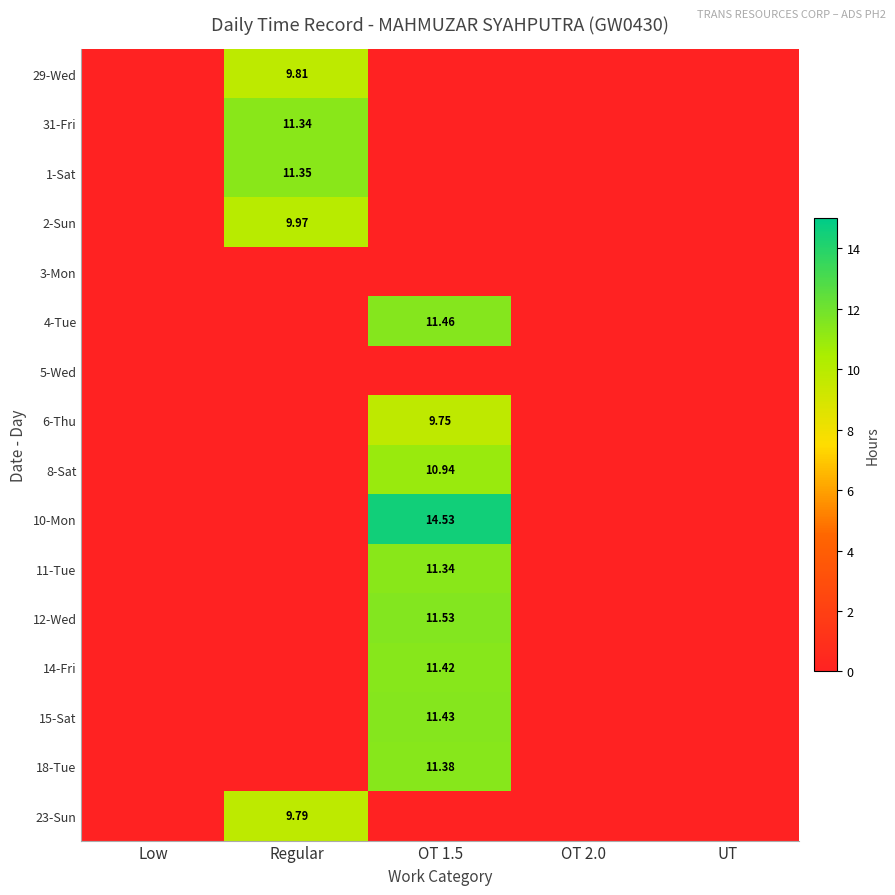

At which label does 8-Sat reach its minimum?

Low